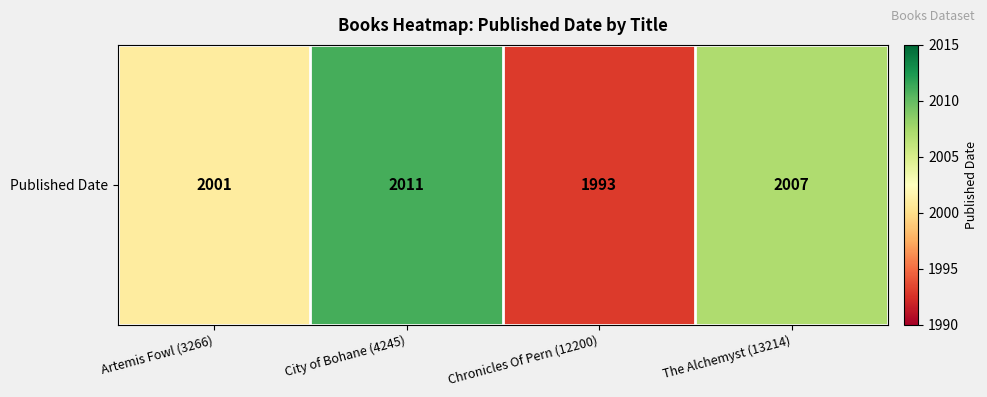

List the labels in order of value, largest first.

City of Bohane (4245), The Alchemyst (13214), Artemis Fowl (3266), Chronicles Of Pern (12200)